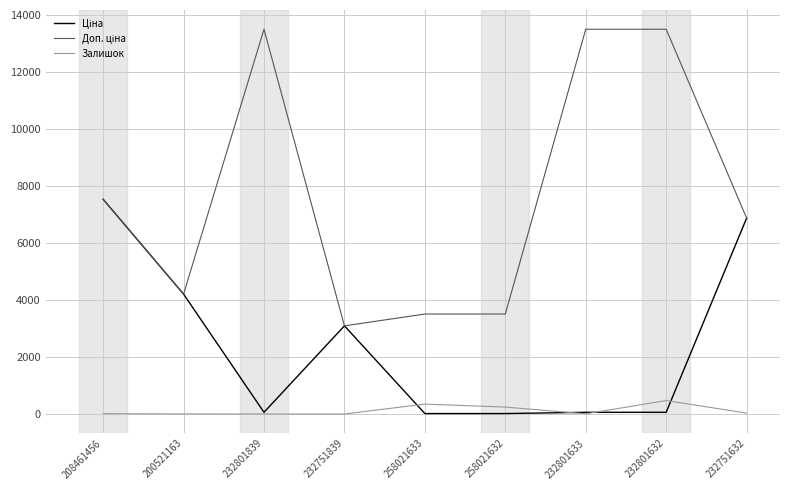

At which category is the sum across all series the highest?

208461456